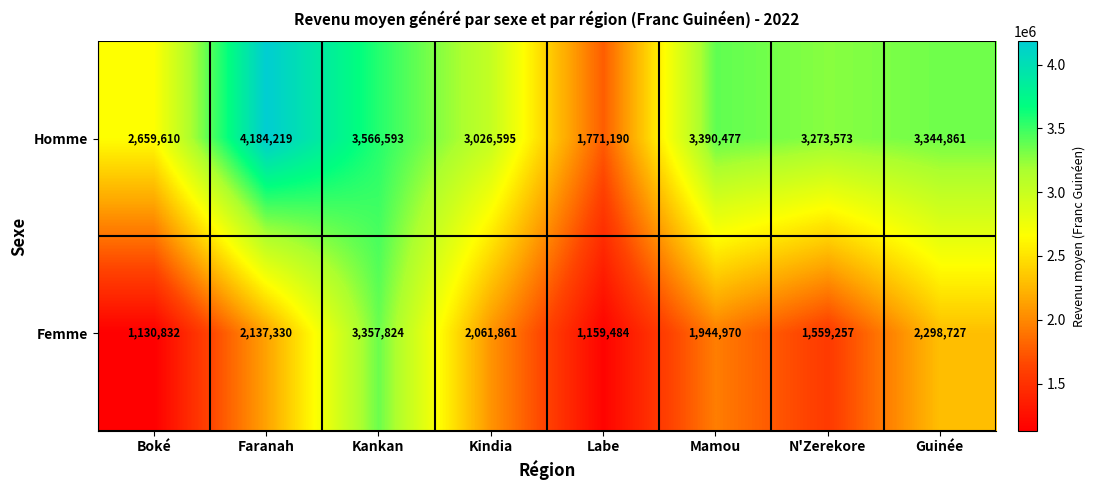

What is the sum of all Femme values?

15650285